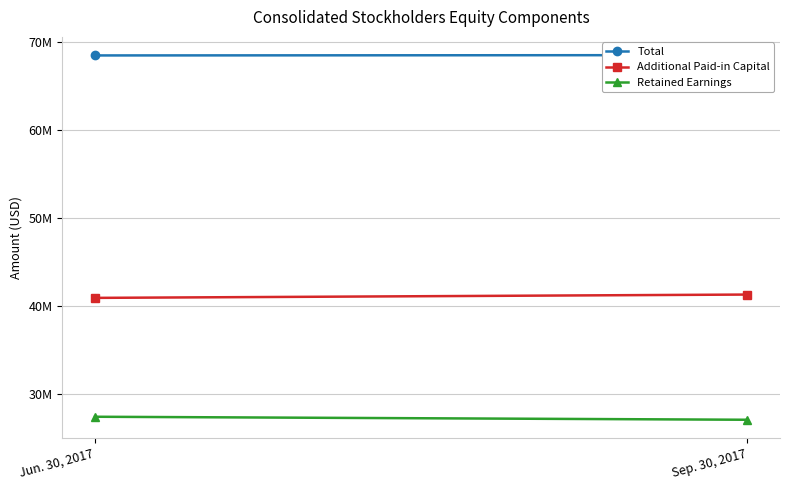

Reading left to right, extract all data points from this chart.

Total: 68469855	68505647
Additional Paid-in Capital: 40961957	41338709
Retained Earnings: 27474811	27133872